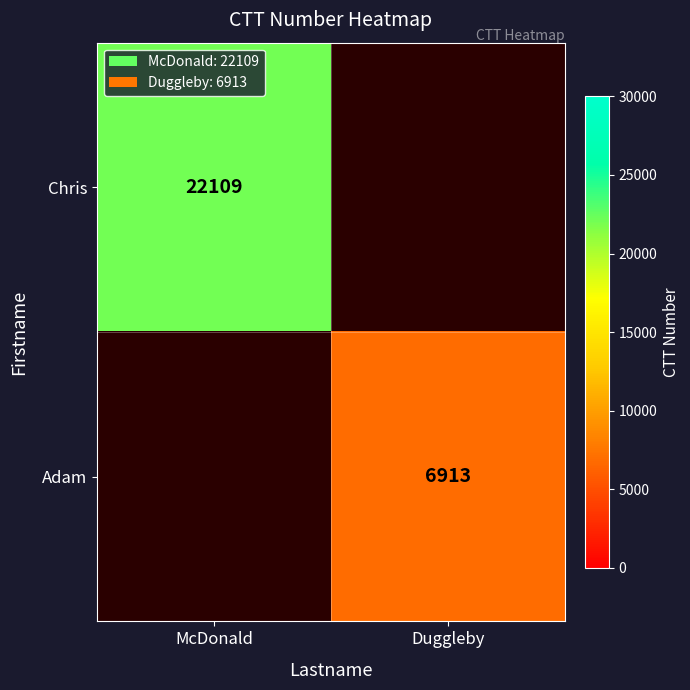

How many distinct data groups are displayed?

2